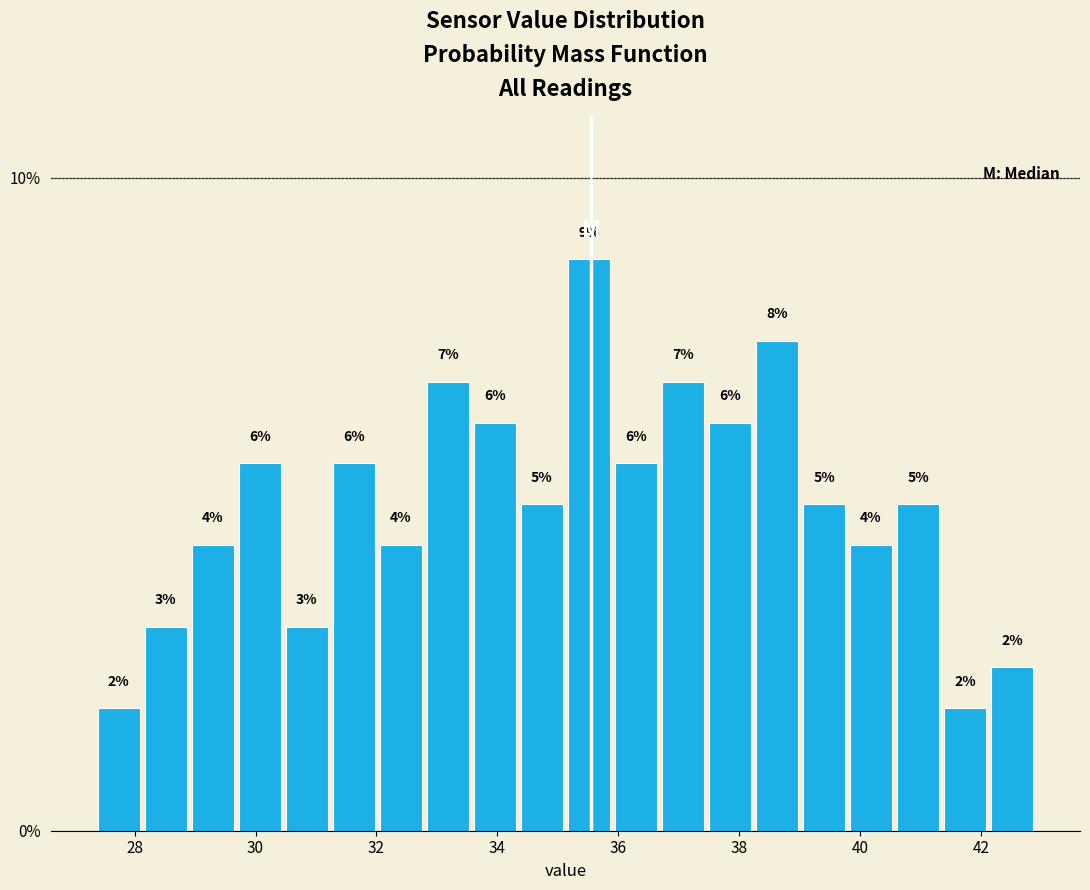

Around what value on the x-axis is the tallest bar? Give the approximate position of its centre, as read against the axis.

35.6